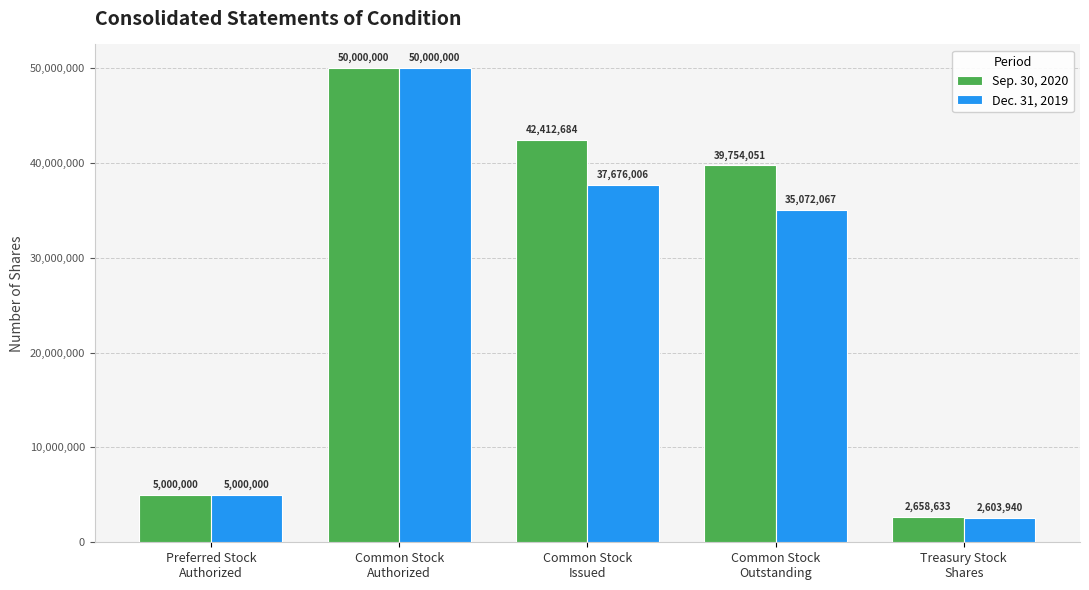

What is the label of the 4th bar from the right?

Common Stock
Authorized